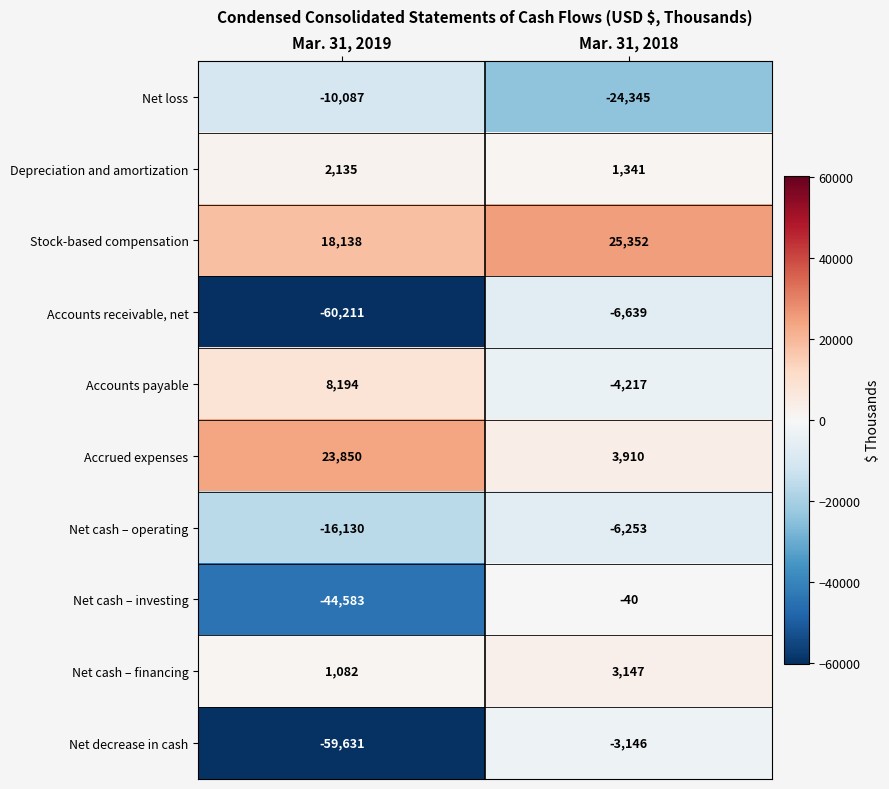

At which category is the sum across all series the highest?

Mar. 31, 2018